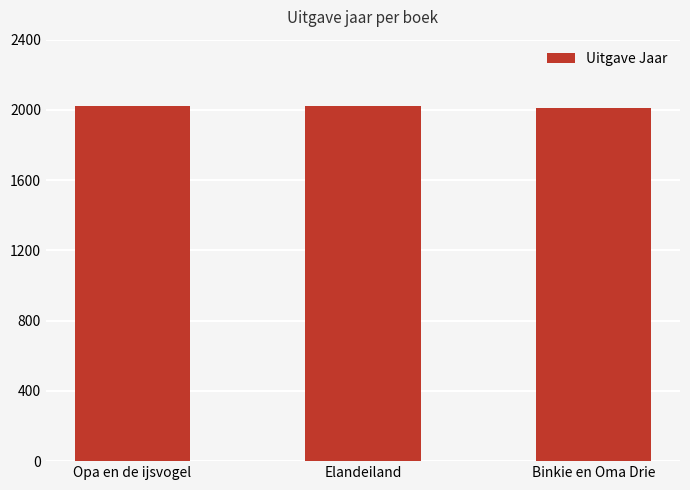

What is the average value?

2018